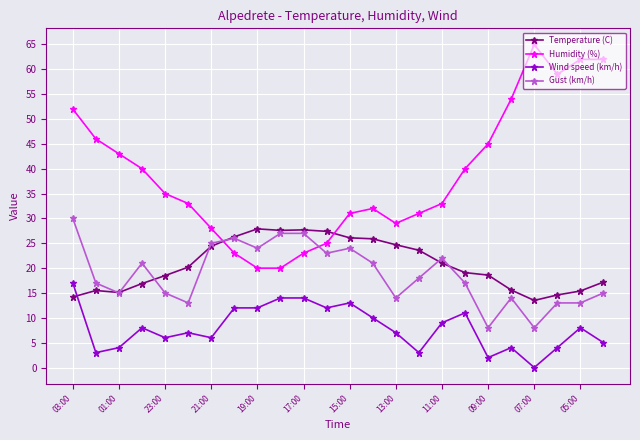

Which series has the widest spread of values?

Humidity (%)